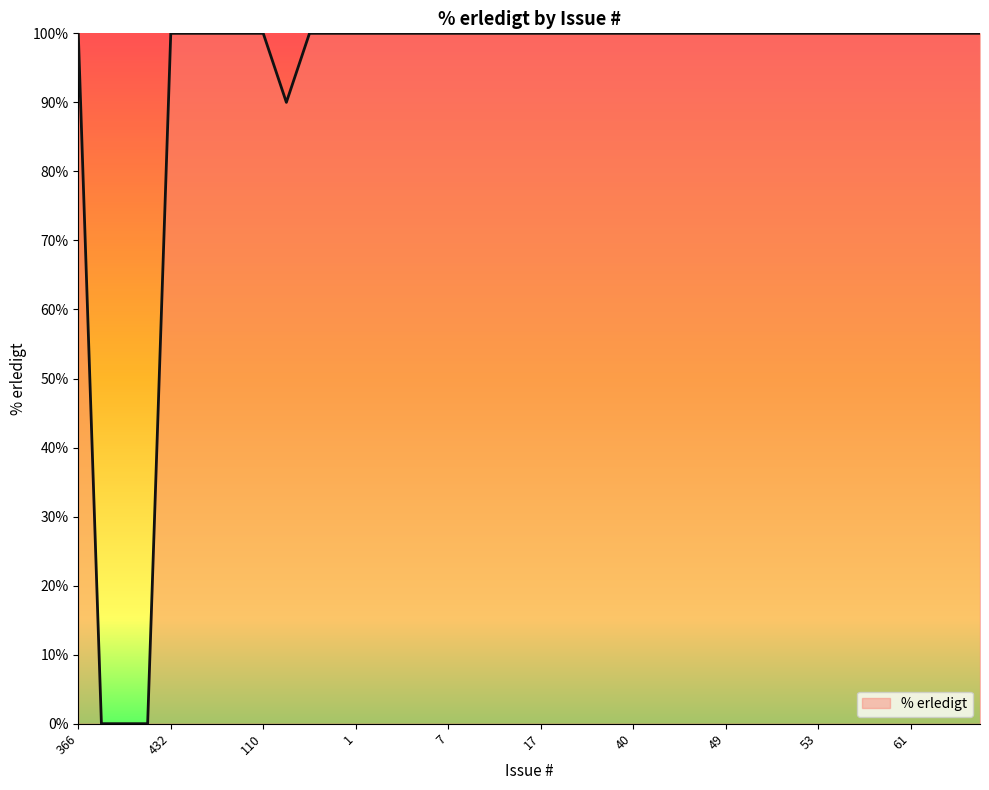

What is the difference between the maximum and minimum values?

100